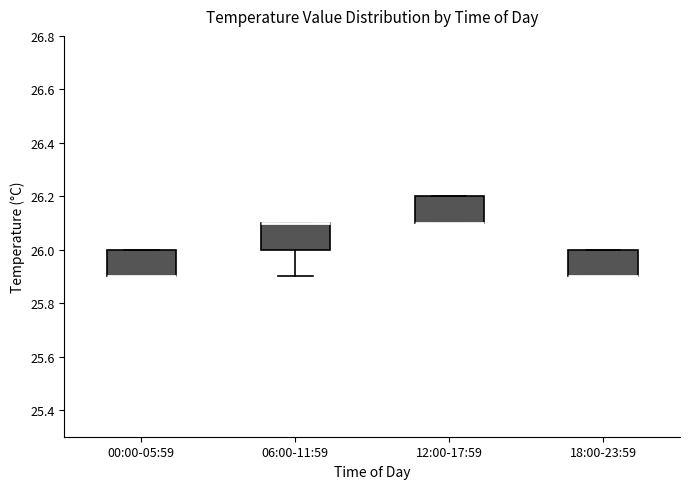

Reading left to right, transcribe this box plot: for each box, give where its median line is, the range the box spans, and where its two whiskers end, as read against the y-axis. The values are not printed on the chart, so give them approximately, as read against the axis.

00:00-05:59: median 25.9 (drawn on the box's lower edge), box 25.9 to 26.0, whiskers 25.9 to 26.0
06:00-11:59: median 26.1 (drawn on the box's upper edge), box 26.0 to 26.1, whiskers 25.9 to 26.1
12:00-17:59: median 26.1 (drawn on the box's lower edge), box 26.1 to 26.2, whiskers 26.1 to 26.2
18:00-23:59: median 25.9 (drawn on the box's lower edge), box 25.9 to 26.0, whiskers 25.9 to 26.0